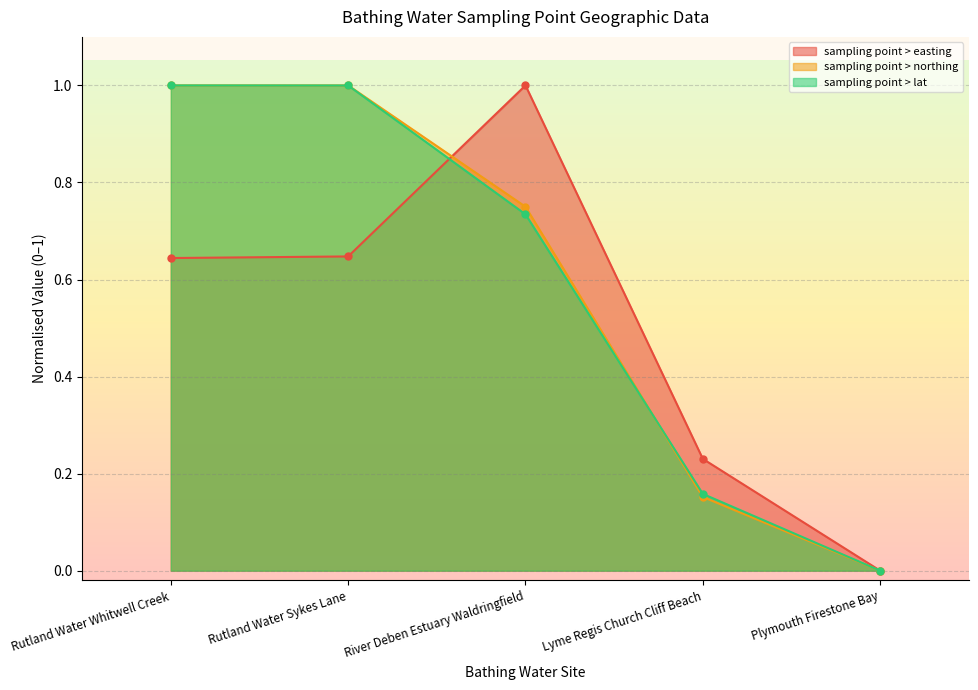

Which category has the lowest value in the sampling point > lat series?

Plymouth Firestone Bay